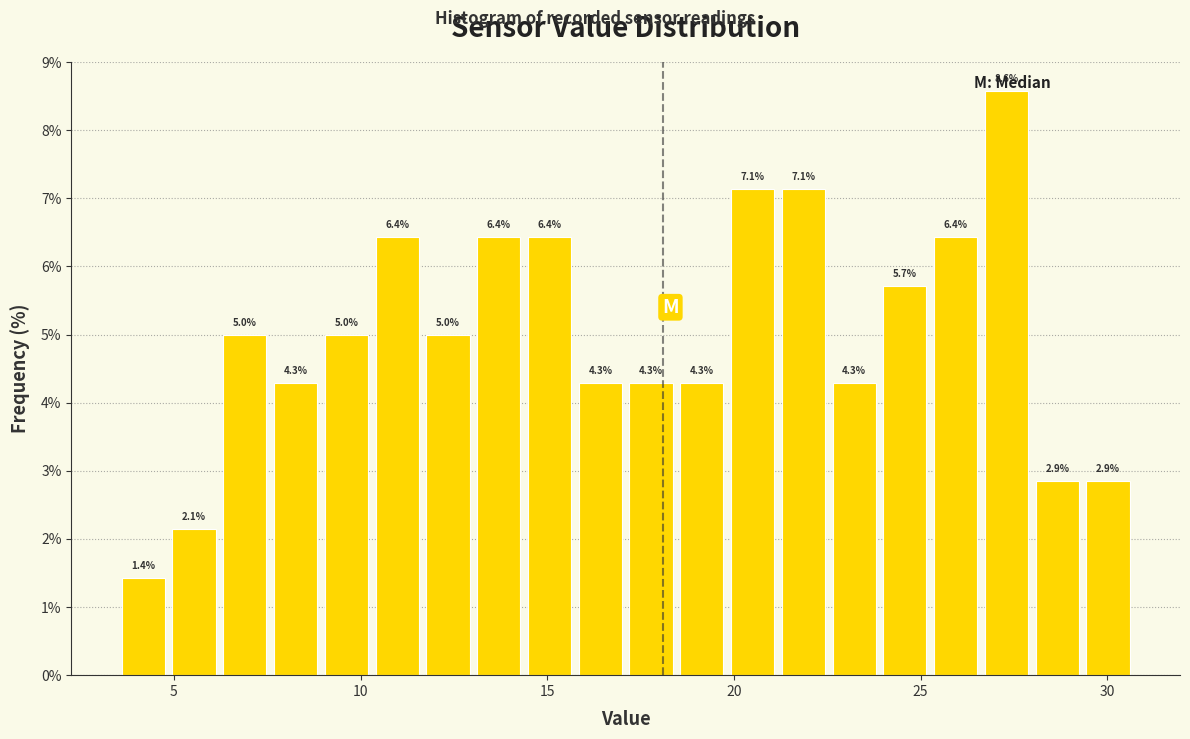

Read against the x-axis, roughly where is the centre of the tallest bar?

27.5